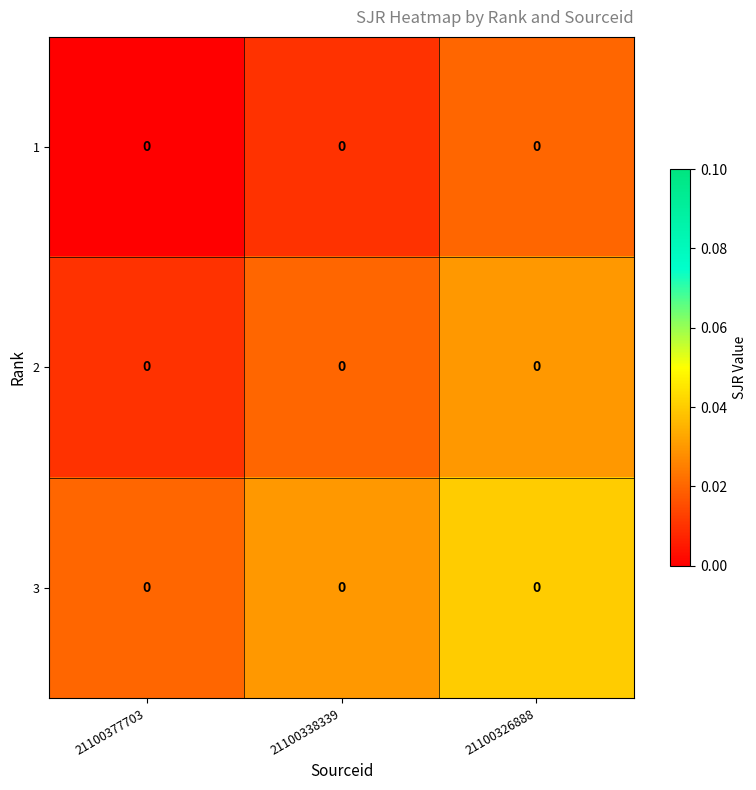

Which category has the lowest value in the 2 series?

21100377703